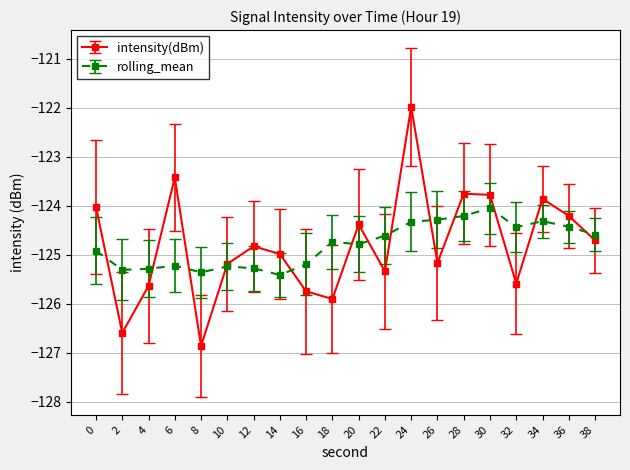

The rolling_mean series shows -82.4 at 14. True or false?

False